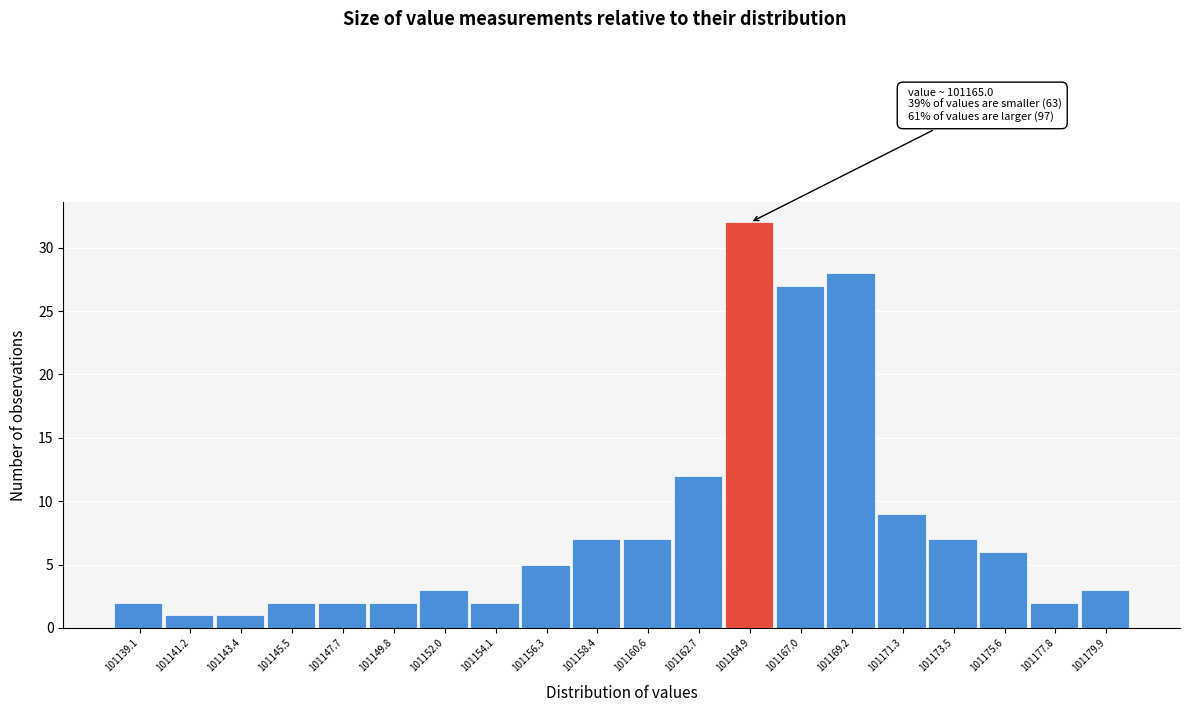

Over which range of the x-axis is the bar tallest?

101163.80 to 101165.95